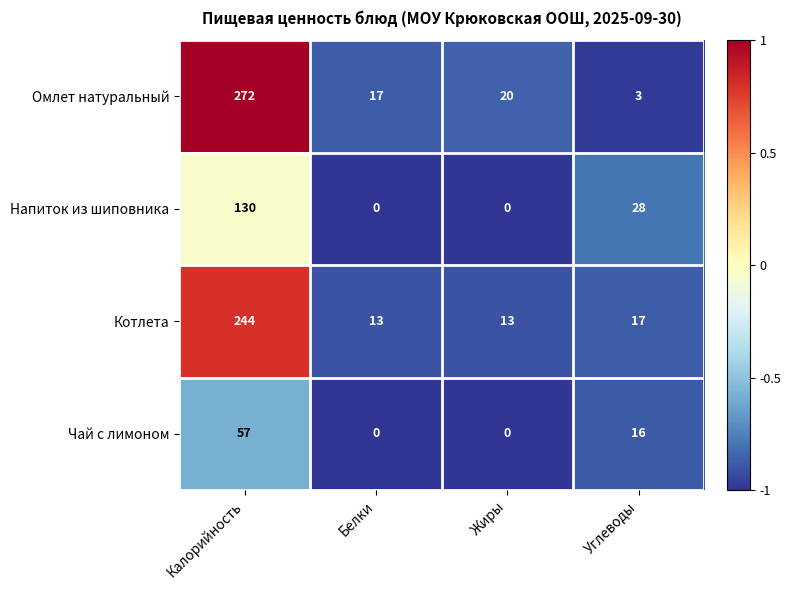

Which series has the largest total across all categories?

Омлет натуральный